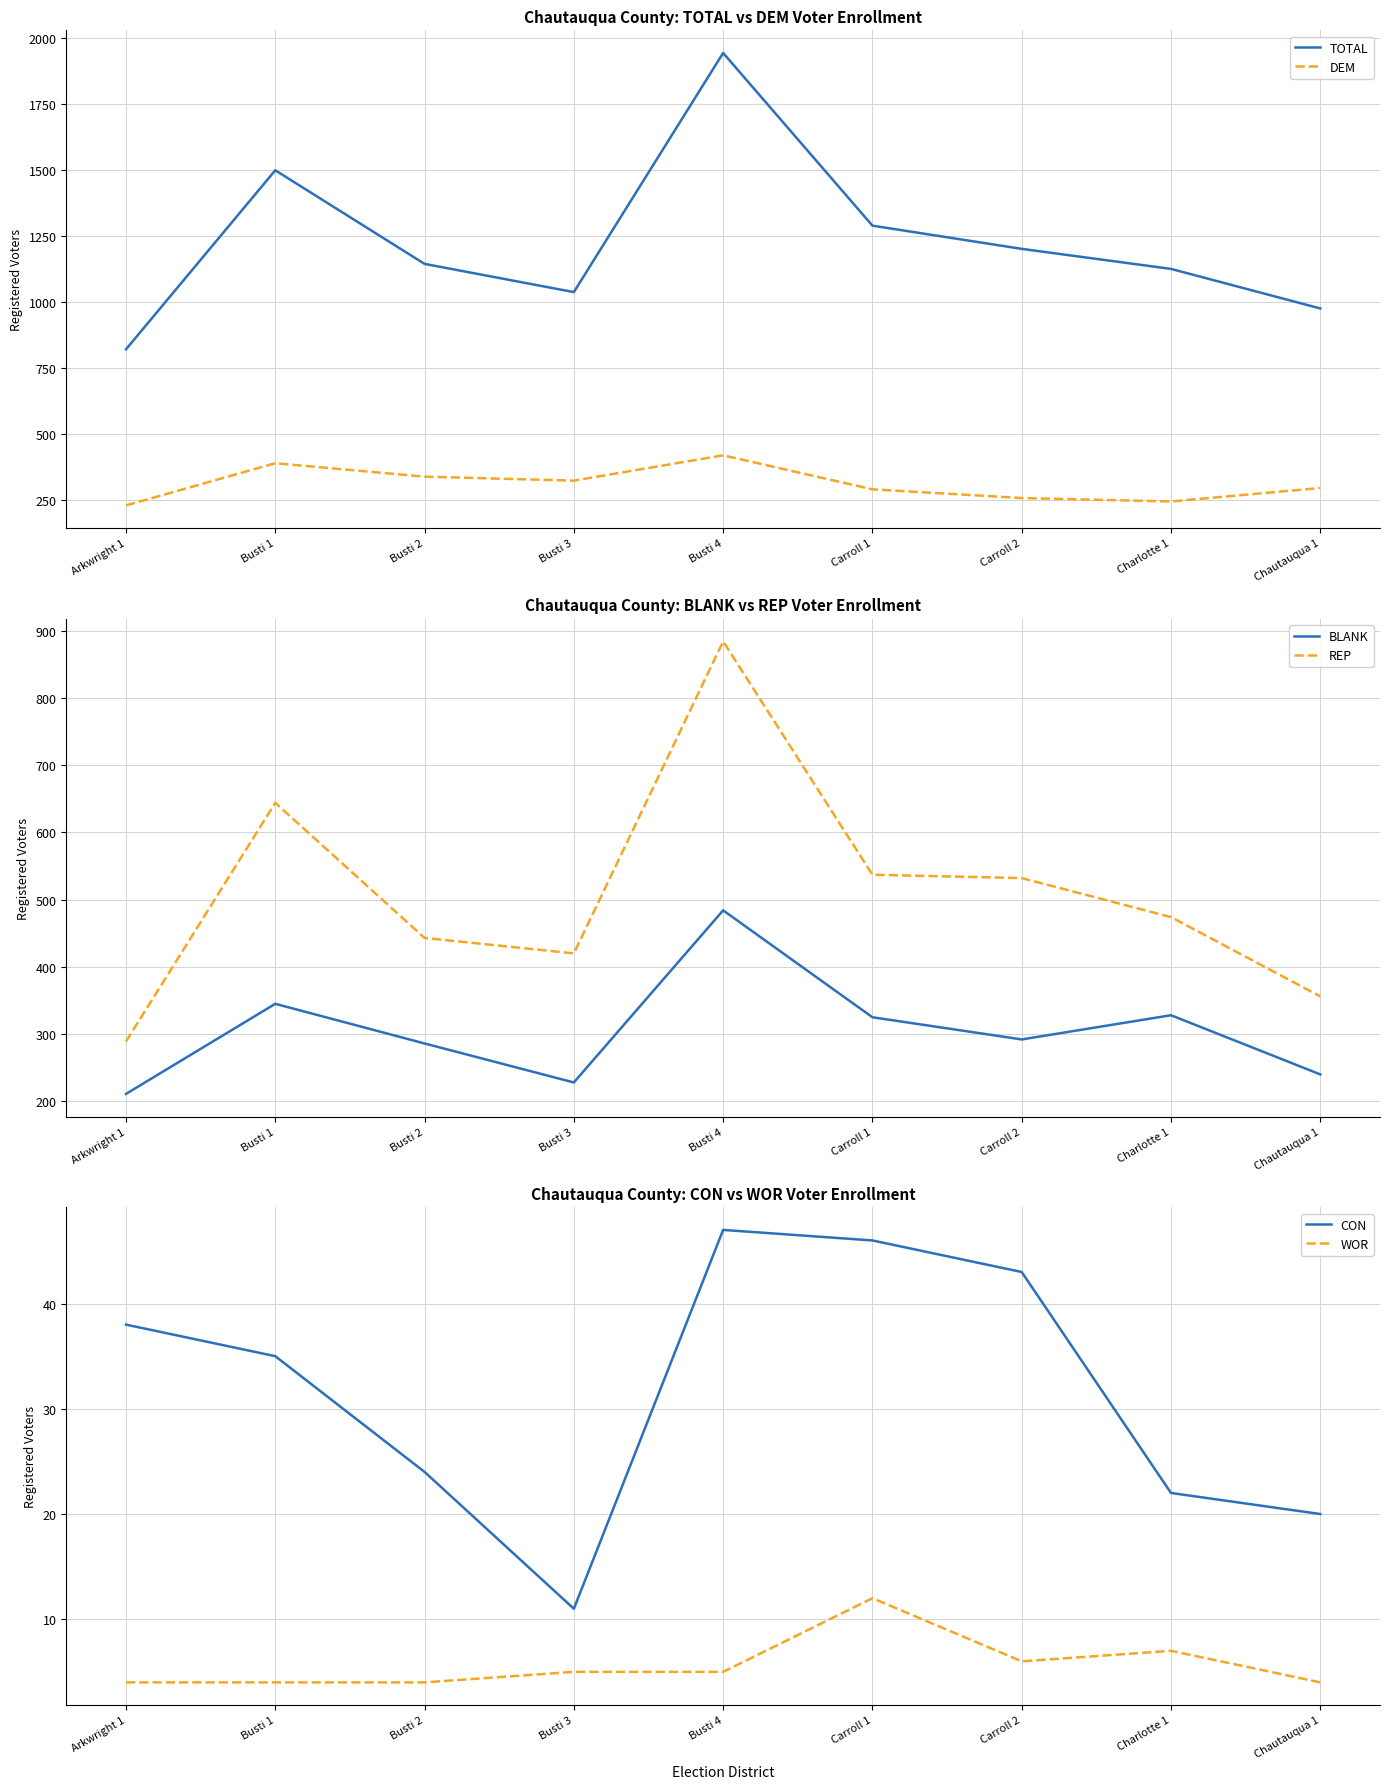

Reading right to left, transcribe all the data shown in this chart.

TOTAL: Chautauqua 1=976	Charlotte 1=1126	Carroll 2=1202	Carroll 1=1290	Busti 4=1945	Busti 3=1038	Busti 2=1145	Busti 1=1500	Arkwright 1=821
DEM: Chautauqua 1=295	Charlotte 1=244	Carroll 2=257	Carroll 1=290	Busti 4=419	Busti 3=323	Busti 2=338	Busti 1=389	Arkwright 1=229
BLANK: Chautauqua 1=240	Charlotte 1=328	Carroll 2=292	Carroll 1=325	Busti 4=484	Busti 3=228	Busti 2=286	Busti 1=345	Arkwright 1=211
REP: Chautauqua 1=356	Charlotte 1=474	Carroll 2=532	Carroll 1=537	Busti 4=884	Busti 3=420	Busti 2=443	Busti 1=644	Arkwright 1=289
CON: Chautauqua 1=20	Charlotte 1=22	Carroll 2=43	Carroll 1=46	Busti 4=47	Busti 3=11	Busti 2=24	Busti 1=35	Arkwright 1=38
WOR: Chautauqua 1=4	Charlotte 1=7	Carroll 2=6	Carroll 1=12	Busti 4=5	Busti 3=5	Busti 2=4	Busti 1=4	Arkwright 1=4